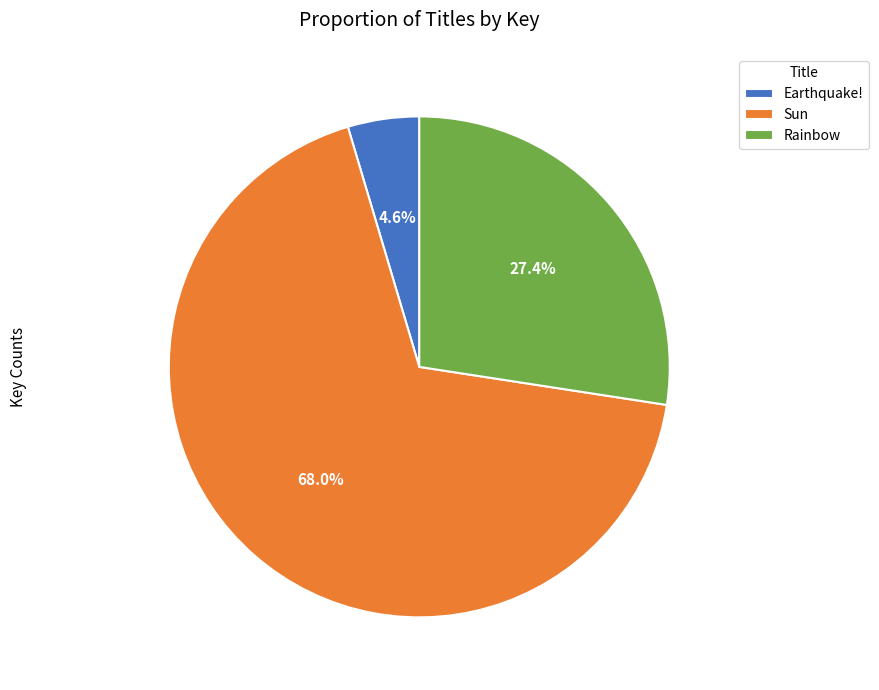

To the nearest percent, what is the average slice percentage?

33%